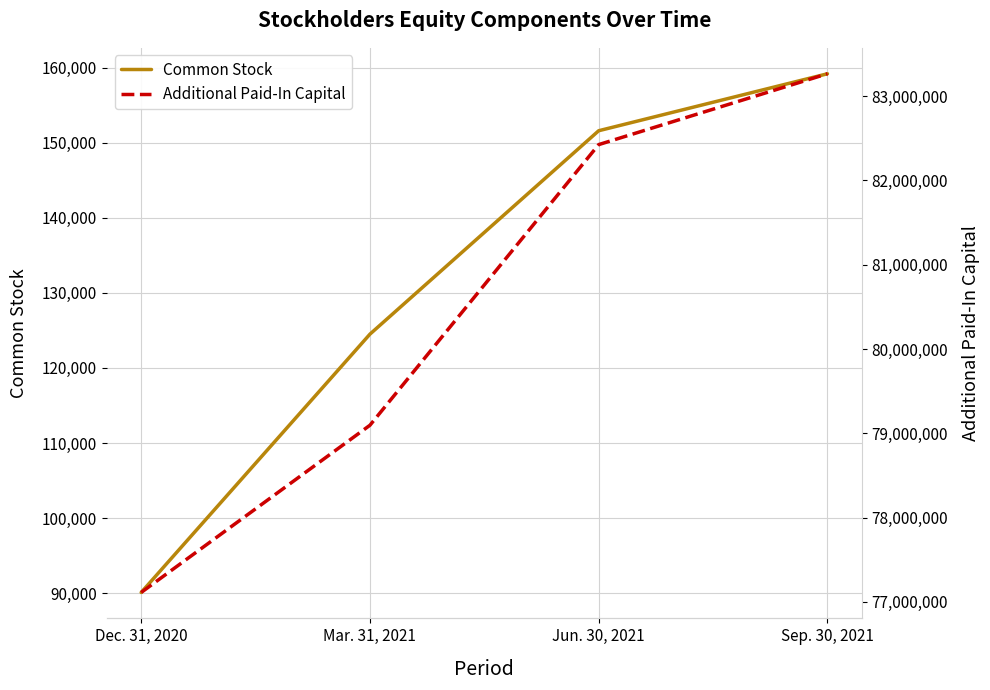

What is the total value across all series at Dec. 31, 2020?

77202141